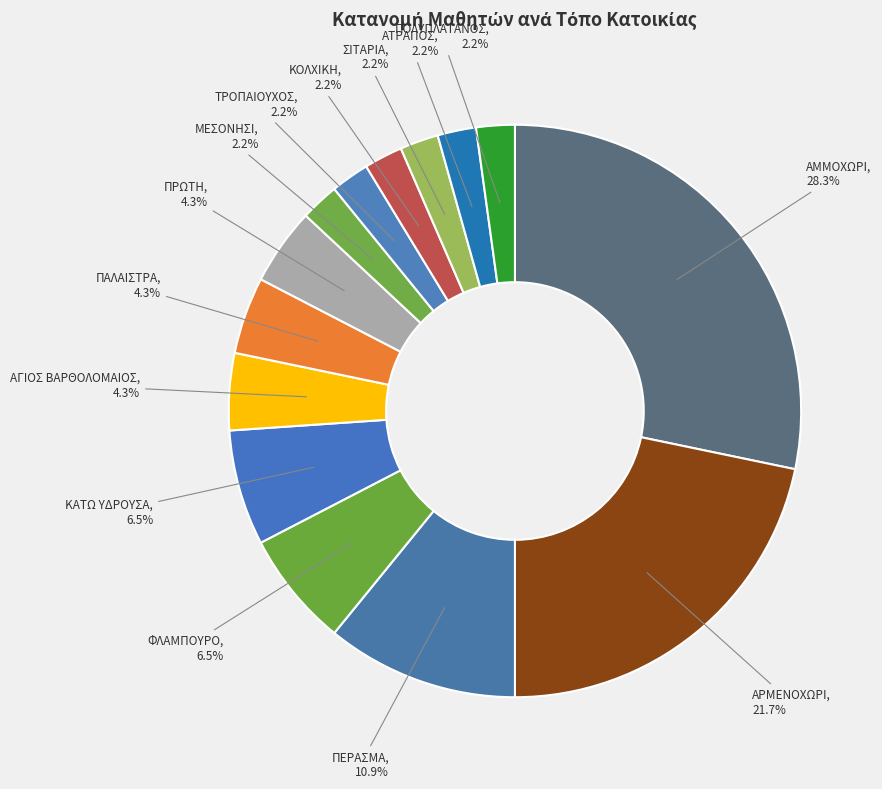

Which category has the biggest portion of the pie?

ΑΜΜΟΧΩΡΙ